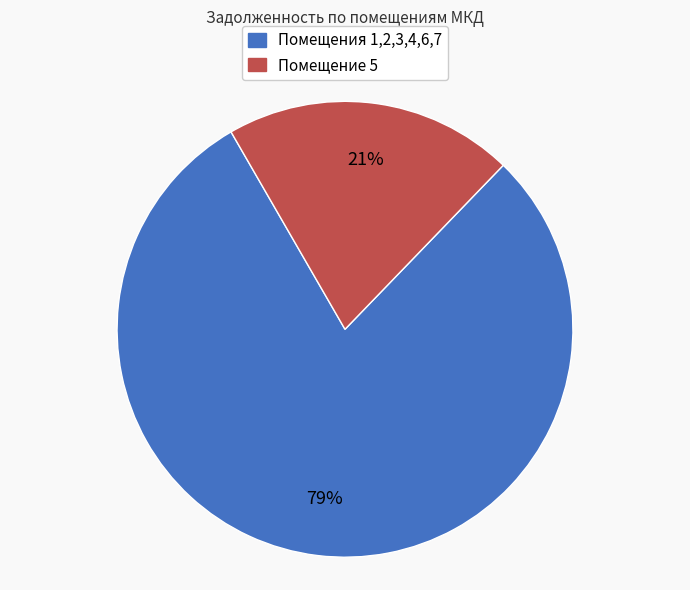

True or false: Помещение 5 accounts for 21% of the total.

True